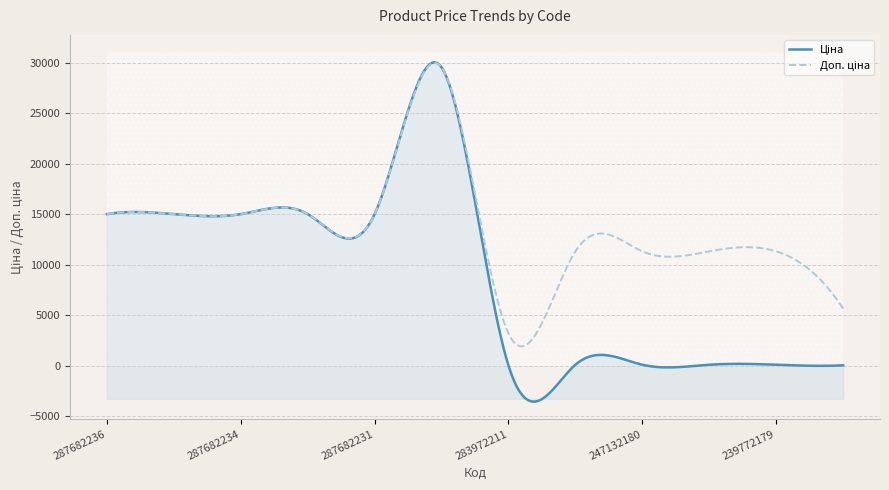

Read the Ціна value at 247132180.

113.3